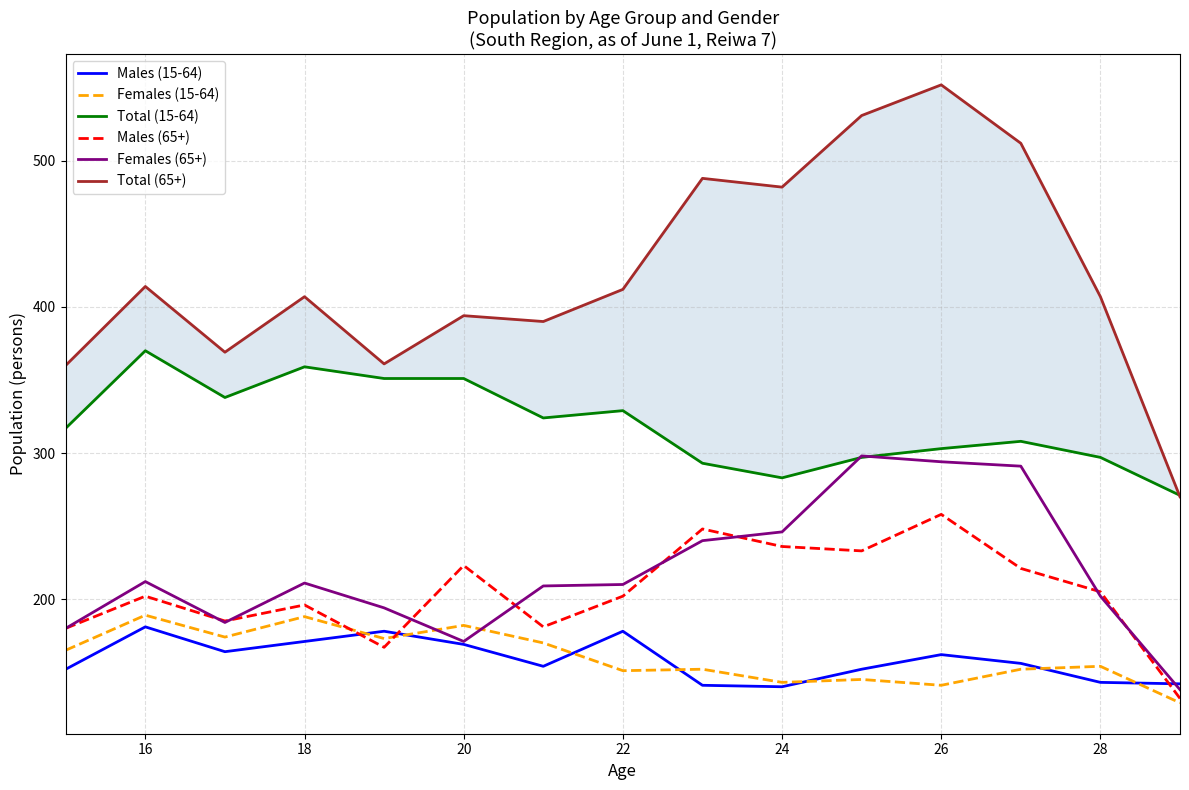

Is it true that Females (65+) equals 355 at 16?

False